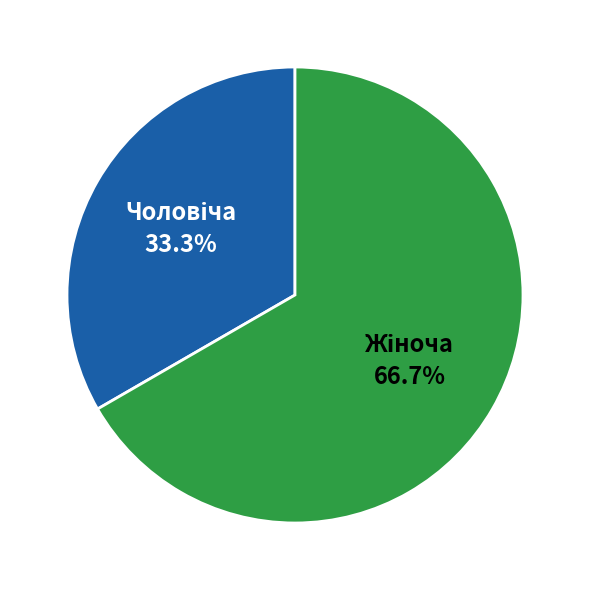

How many slices are in this pie chart?

2